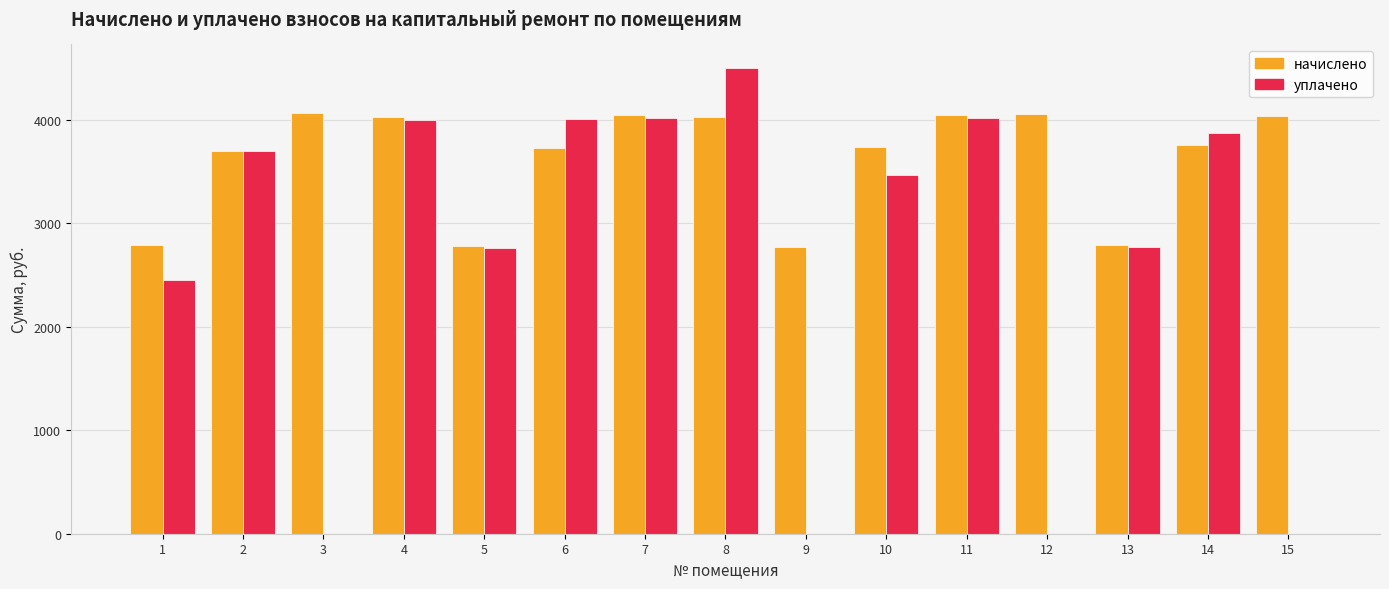

What is the greatest value displayed?

4500.0